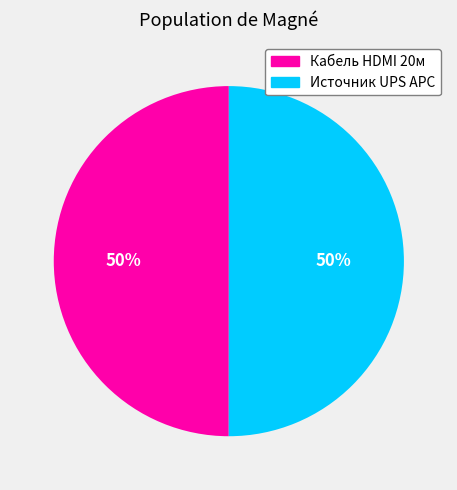

True or false: Источник UPS APC accounts for 65% of the total.

False